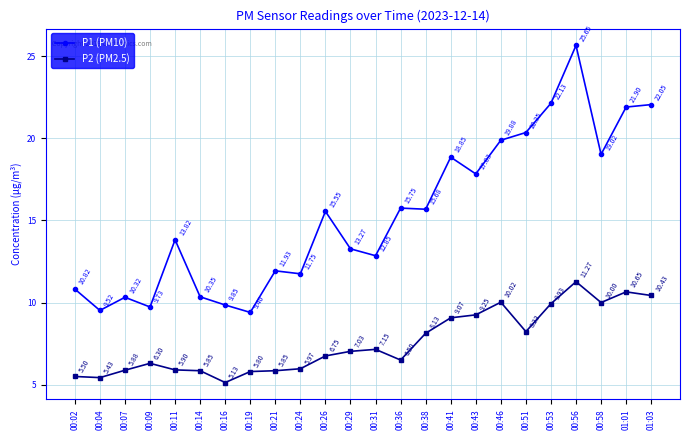

How many values in the P1 (PM10) series exceed 15?

12